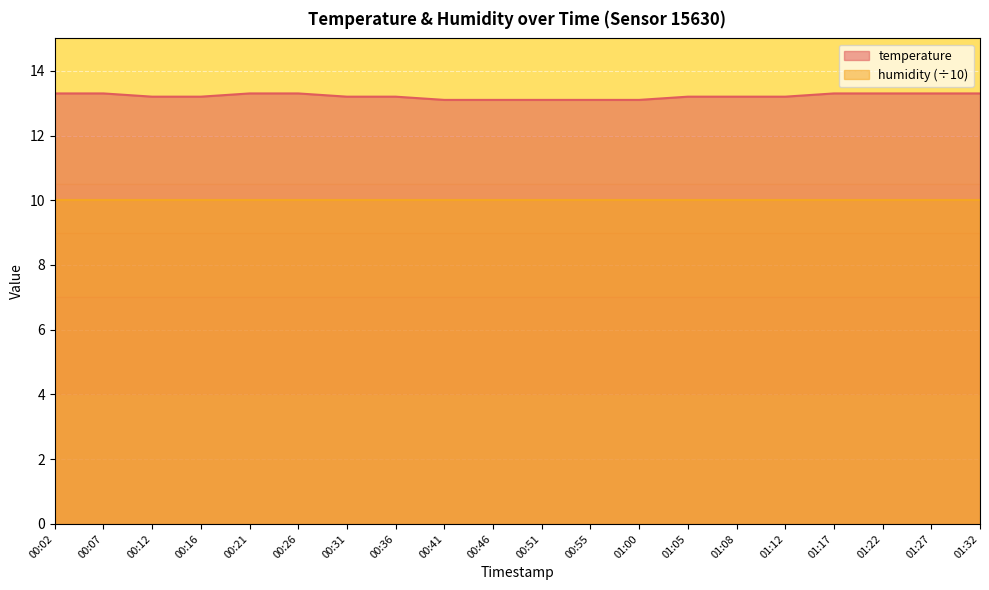

The chart shows a value of 22.7 at 01:08. True or false?

False